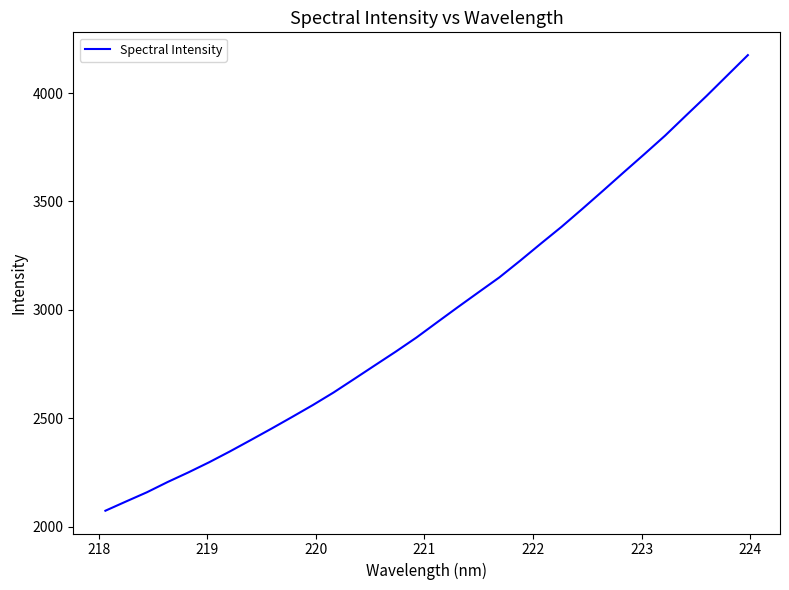

What is the maximum value shown in the chart?

4175.0